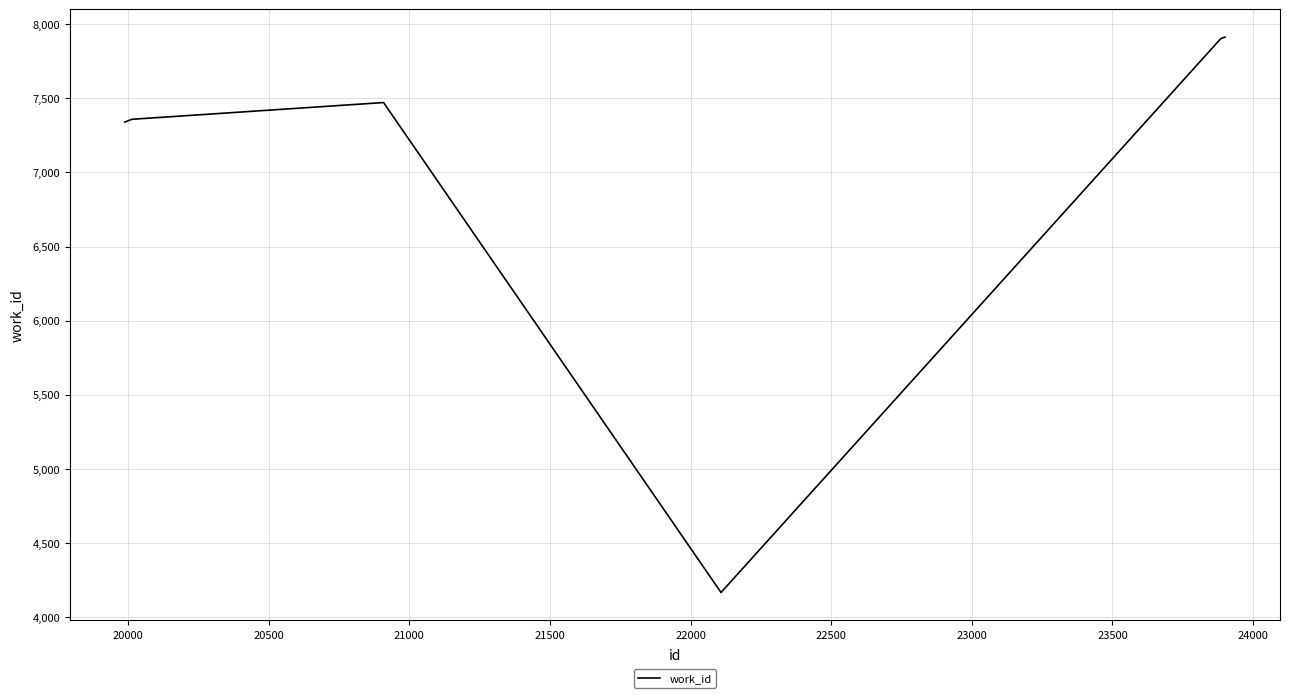

What is the greatest value displayed?

7912